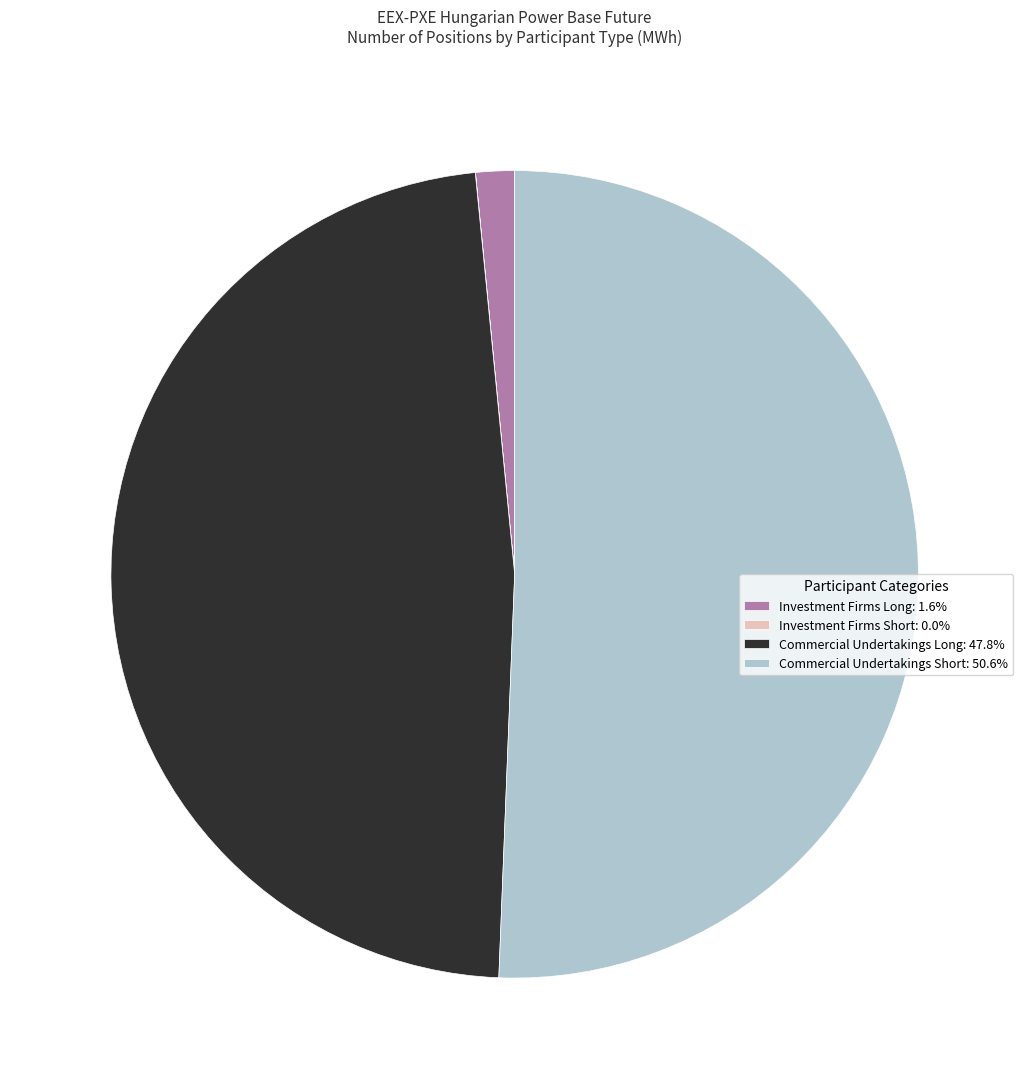

Does any single category account for the majority?

Yes